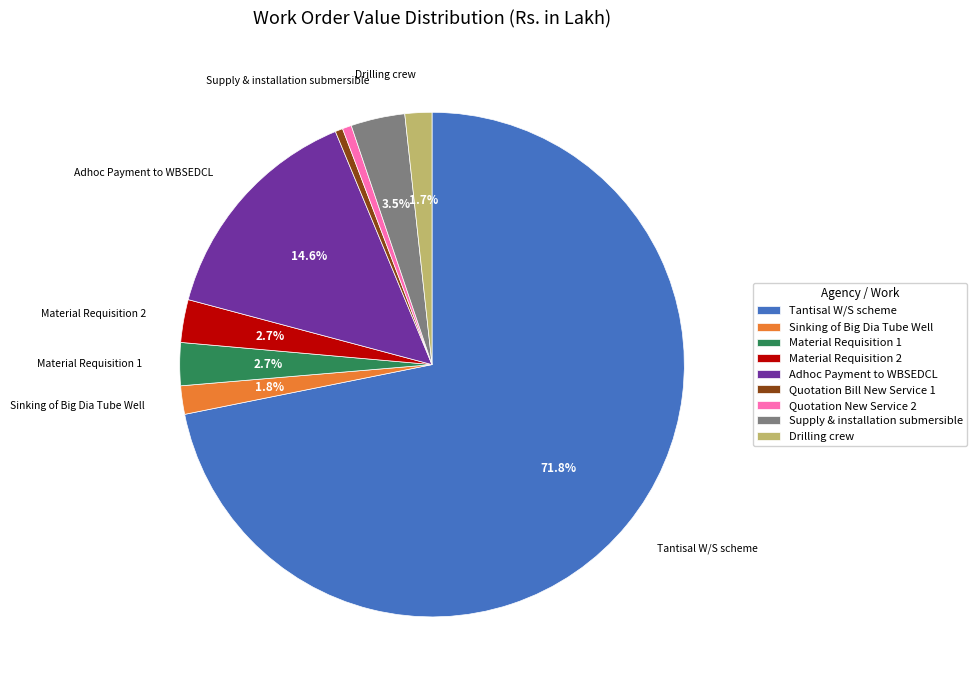

To the nearest percent, what is the difference between the largest and smallest slice percentages?

71%